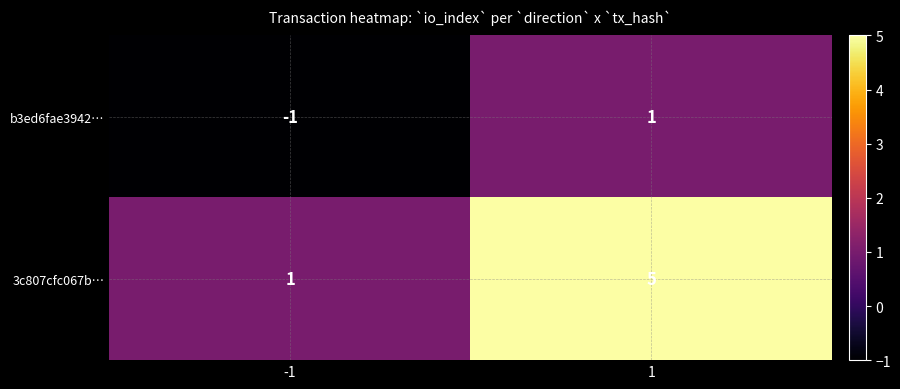

What is the spread (max minus min) of values at 1?

4